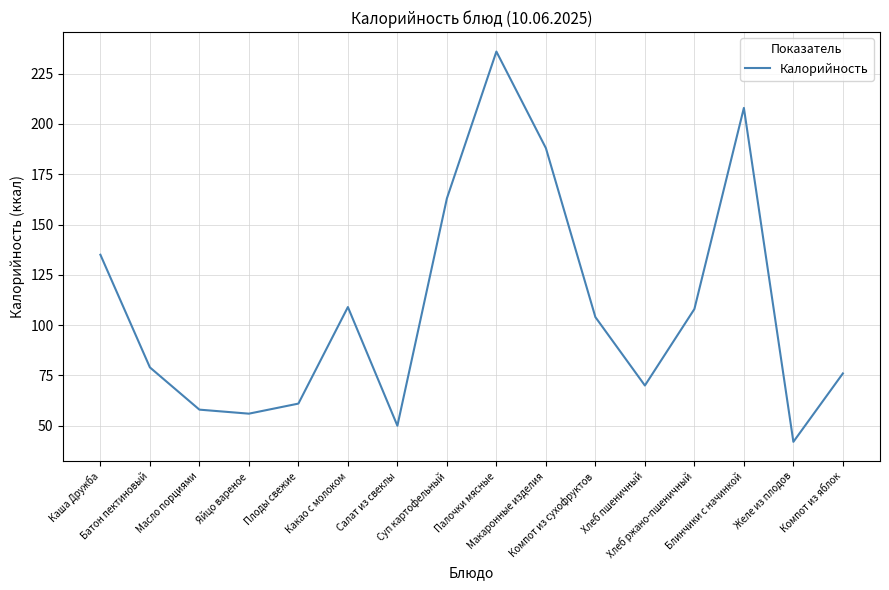

What is the greatest value displayed?

236